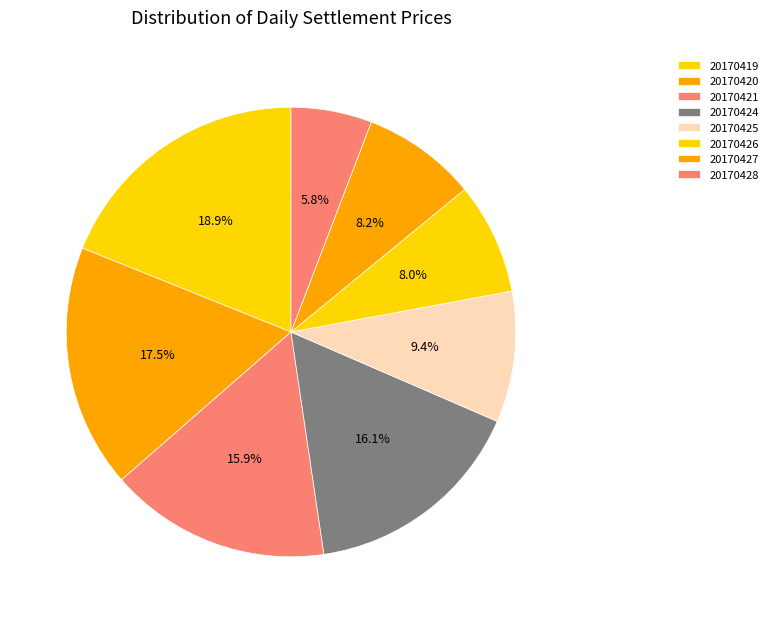

What is the change in value from 20170425 to 20170428?

-32.0